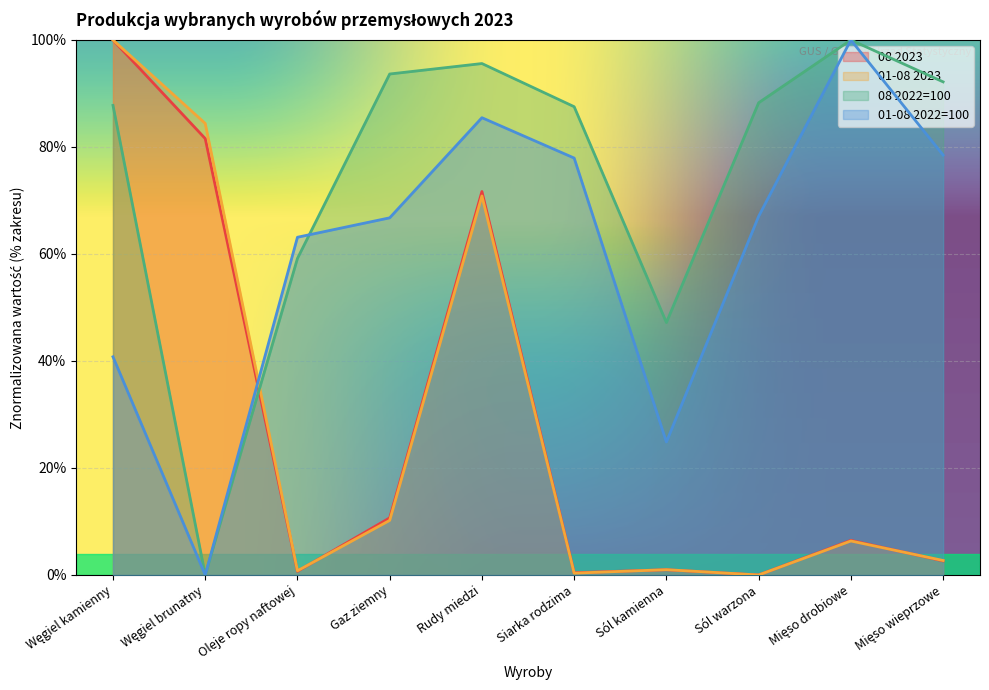

Reading right to left, what are all the values shown in this chart?

08 2023: Mięso wieprzowe=2.6	Mięso drobiowe=6.5	Sól warzona=0.0	Sól kamienna=1.0	Siarka rodzima=0.4	Rudy miedzi=71.7	Gaz ziemny=10.7	Oleje ropy naftowej=0.7	Węgiel brunatny=81.6	Węgiel kamienny=100.0
01-08 2023: Mięso wieprzowe=2.7	Mięso drobiowe=6.4	Sól warzona=0.0	Sól kamienna=1.0	Siarka rodzima=0.3	Rudy miedzi=70.8	Gaz ziemny=10.2	Oleje ropy naftowej=0.8	Węgiel brunatny=84.4	Węgiel kamienny=100.0
08 2022=100: Mięso wieprzowe=92.2	Mięso drobiowe=100.0	Sól warzona=88.3	Sól kamienna=47.2	Siarka rodzima=87.5	Rudy miedzi=95.6	Gaz ziemny=93.6	Oleje ropy naftowej=59.2	Węgiel brunatny=0.0	Węgiel kamienny=87.8
01-08 2022=100: Mięso wieprzowe=78.5	Mięso drobiowe=100.0	Sól warzona=67.0	Sól kamienna=24.9	Siarka rodzima=77.9	Rudy miedzi=85.5	Gaz ziemny=66.8	Oleje ropy naftowej=63.1	Węgiel brunatny=0.0	Węgiel kamienny=40.8